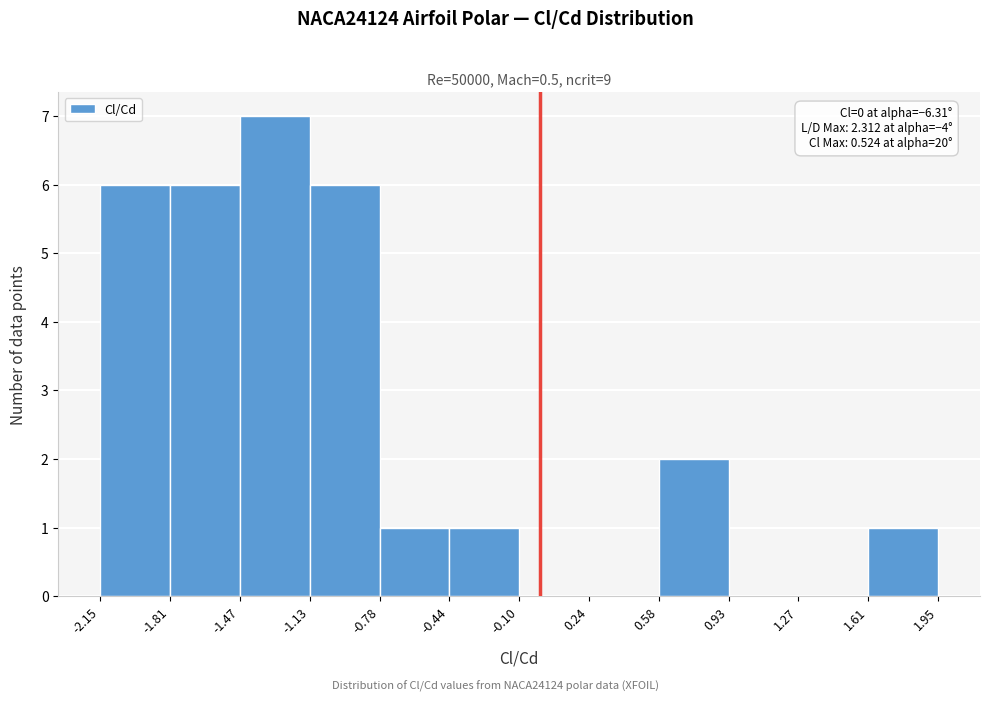

Over which range of the x-axis is the bar tallest?

-1.47 to -1.13